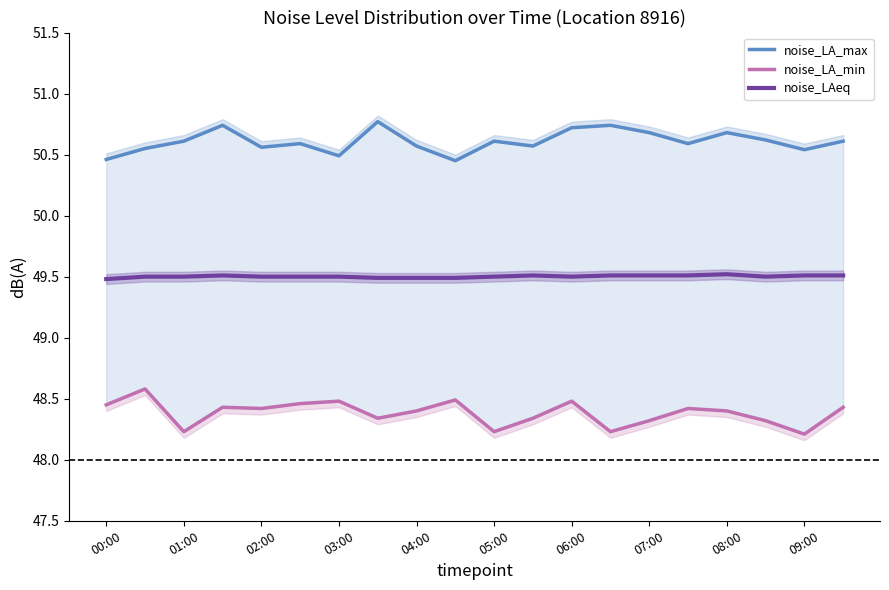

The value of noise_LAeq at 01:00 is 78.4. True or false?

False